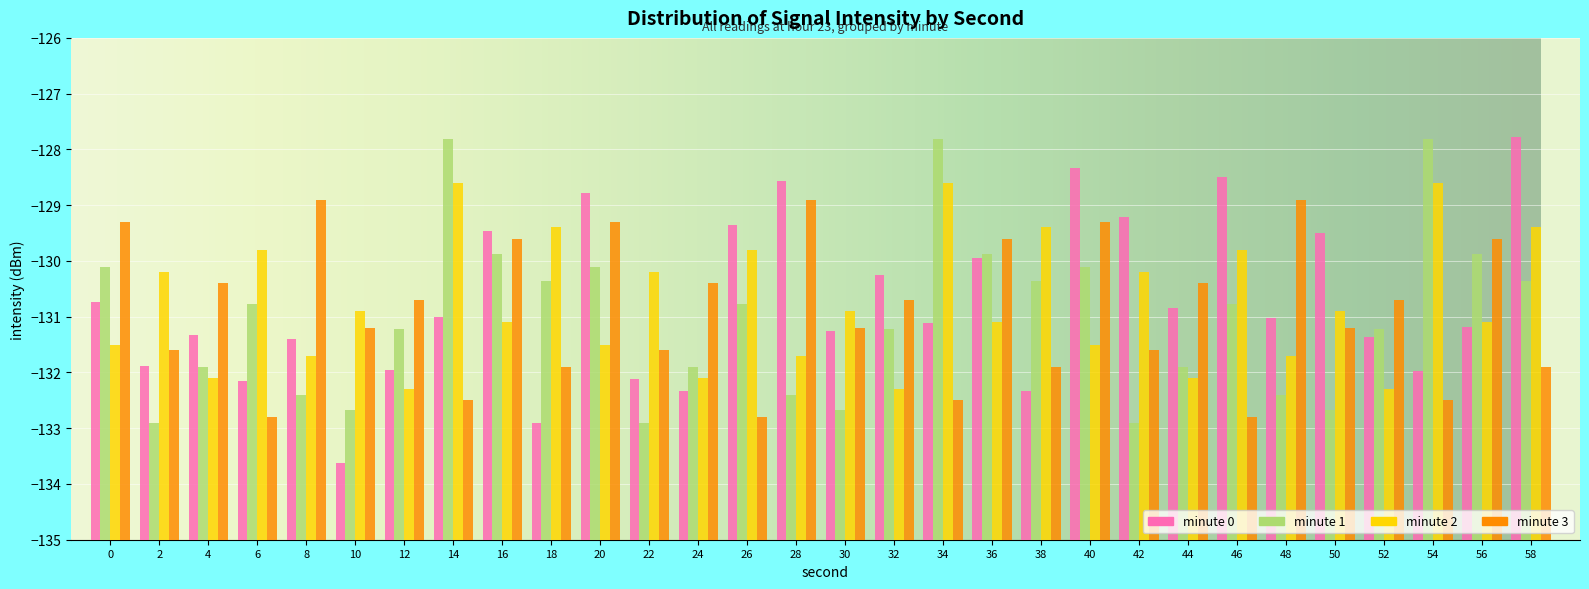

Which label corresponds to the largest value in the chart?

58